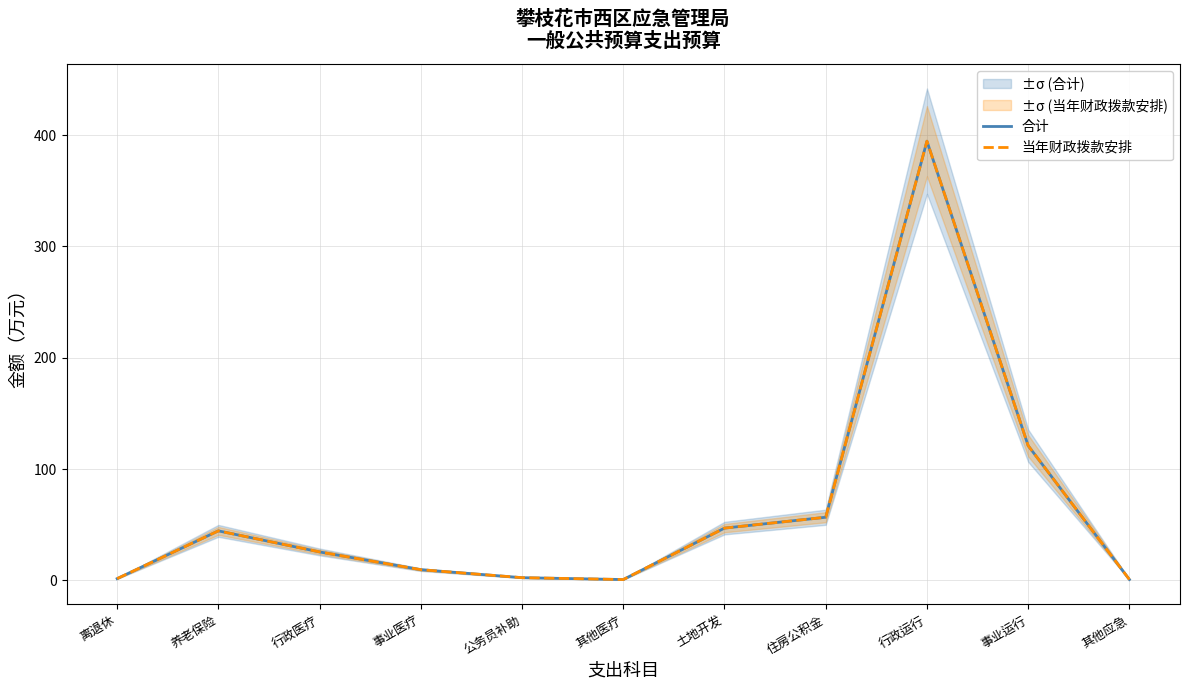

Which series changed the most between 事业医疗 and 事业运行?

合计